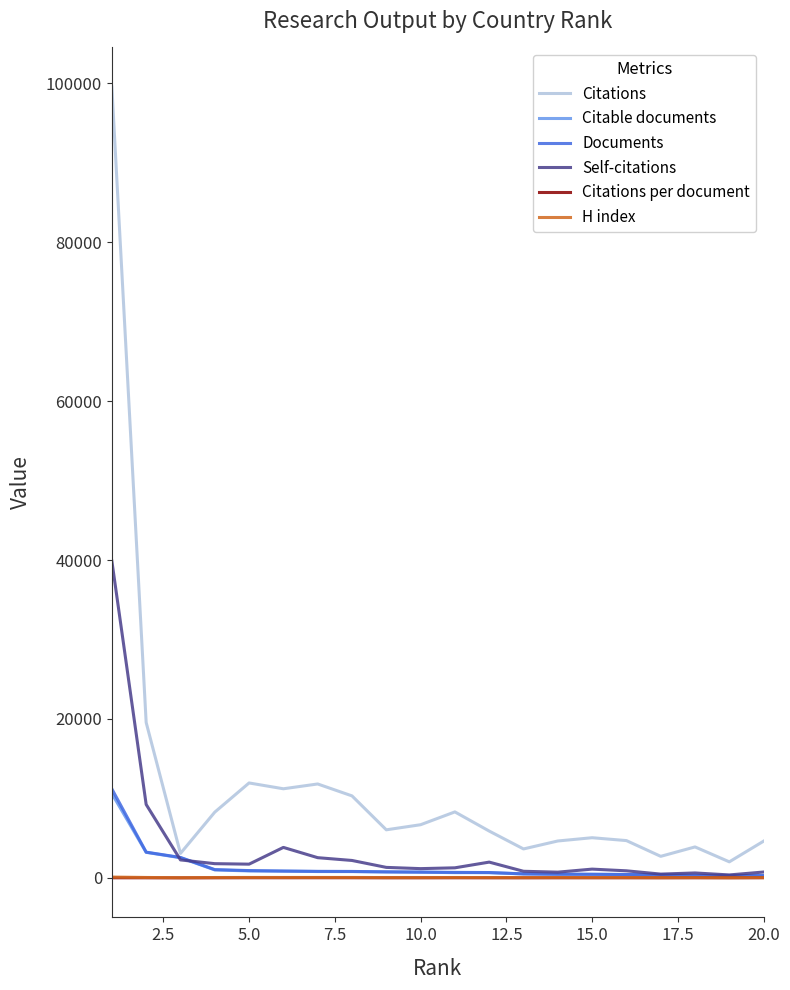

In H index, how many points are lower than both neighbors (excluding endpoints)?

7